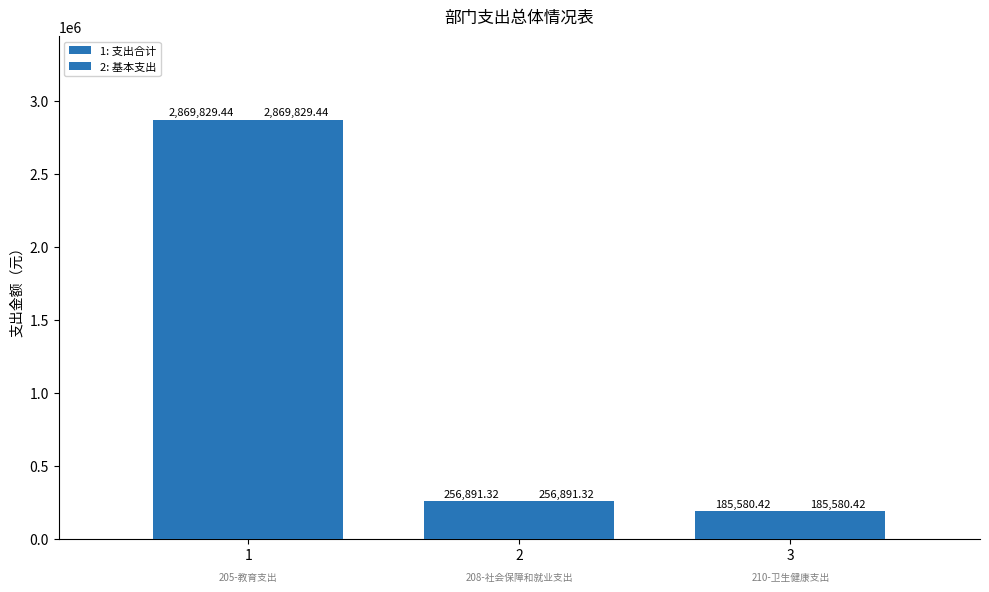

What is the difference between the 1: 支出合计 values at 2 and 3?

71310.9